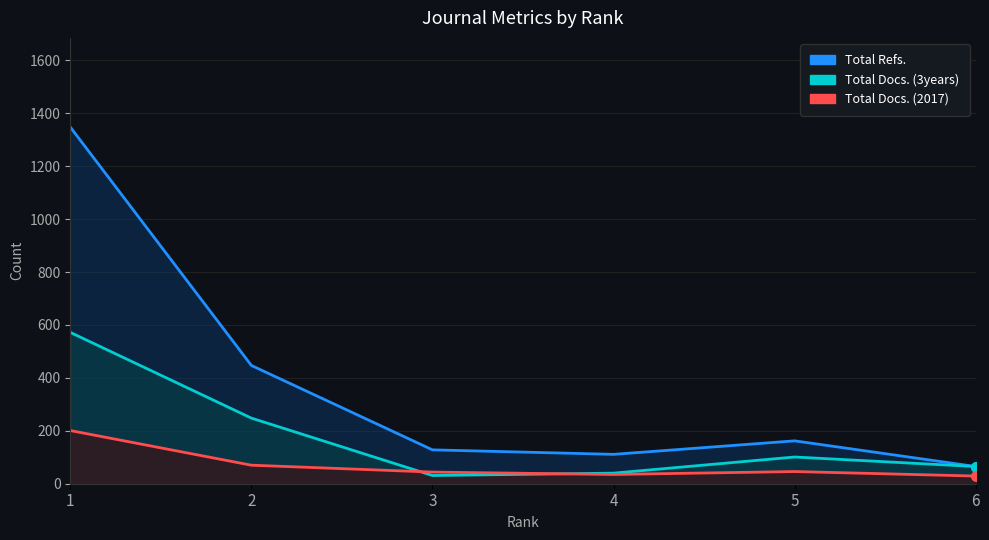

Where do Total Docs. (2017) and Total Docs. (3years) first cross each other?

2 and 3